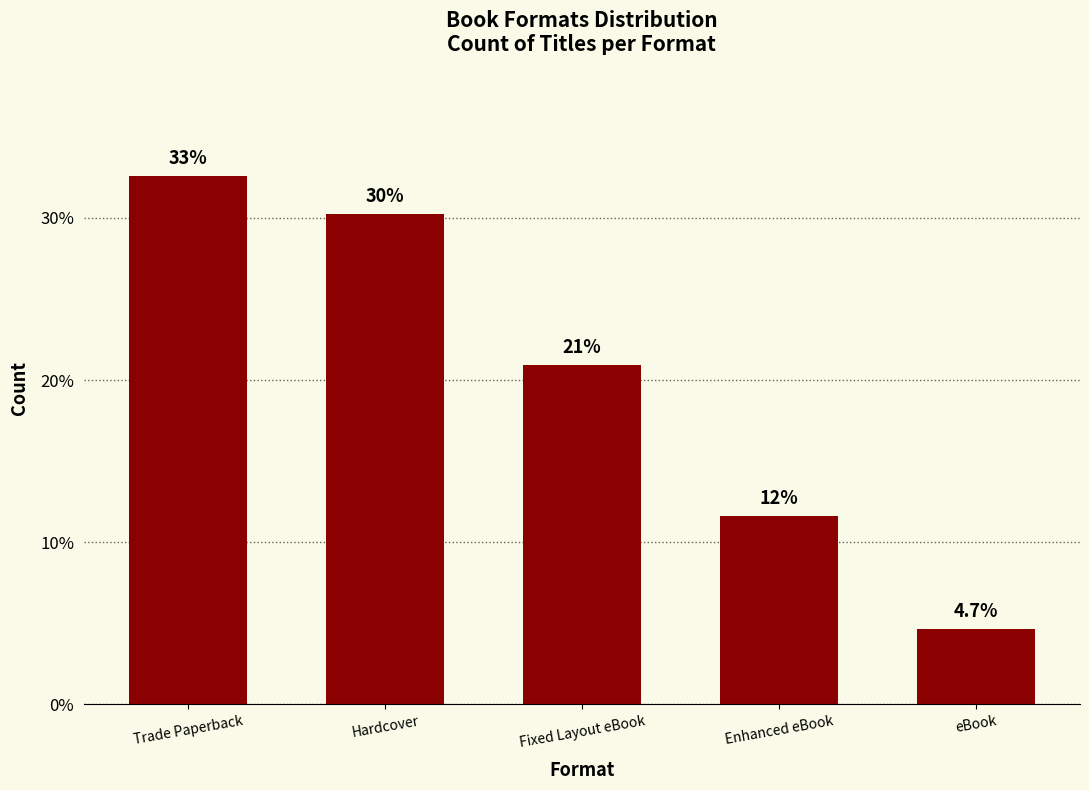

What is the minimum value shown in the chart?

4.7